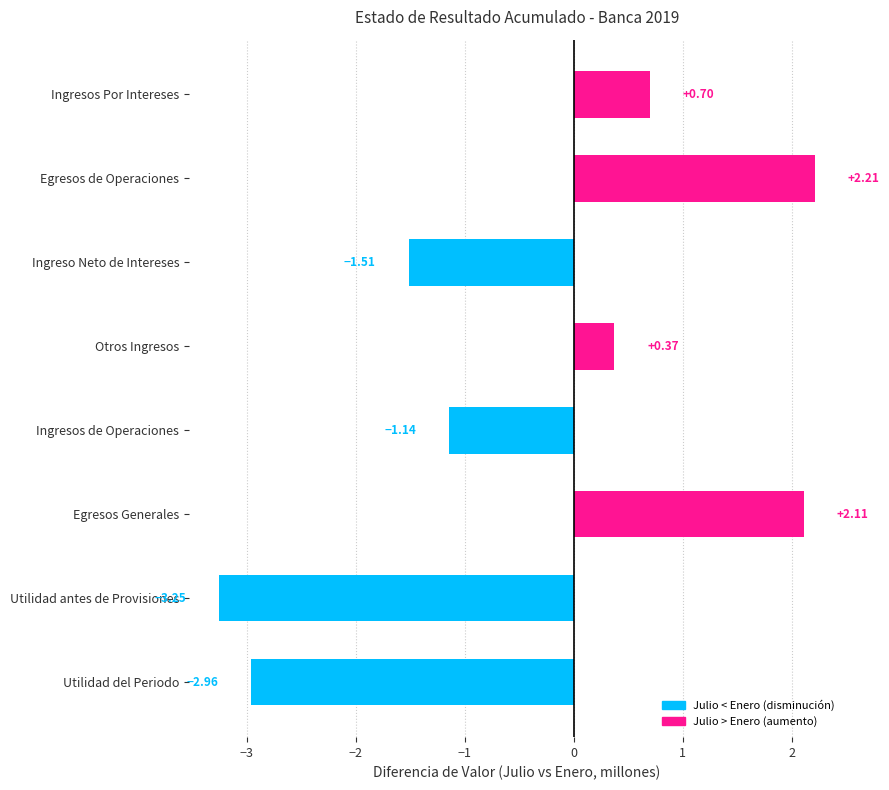

Where is the data nearest to the value 0?

Otros Ingresos